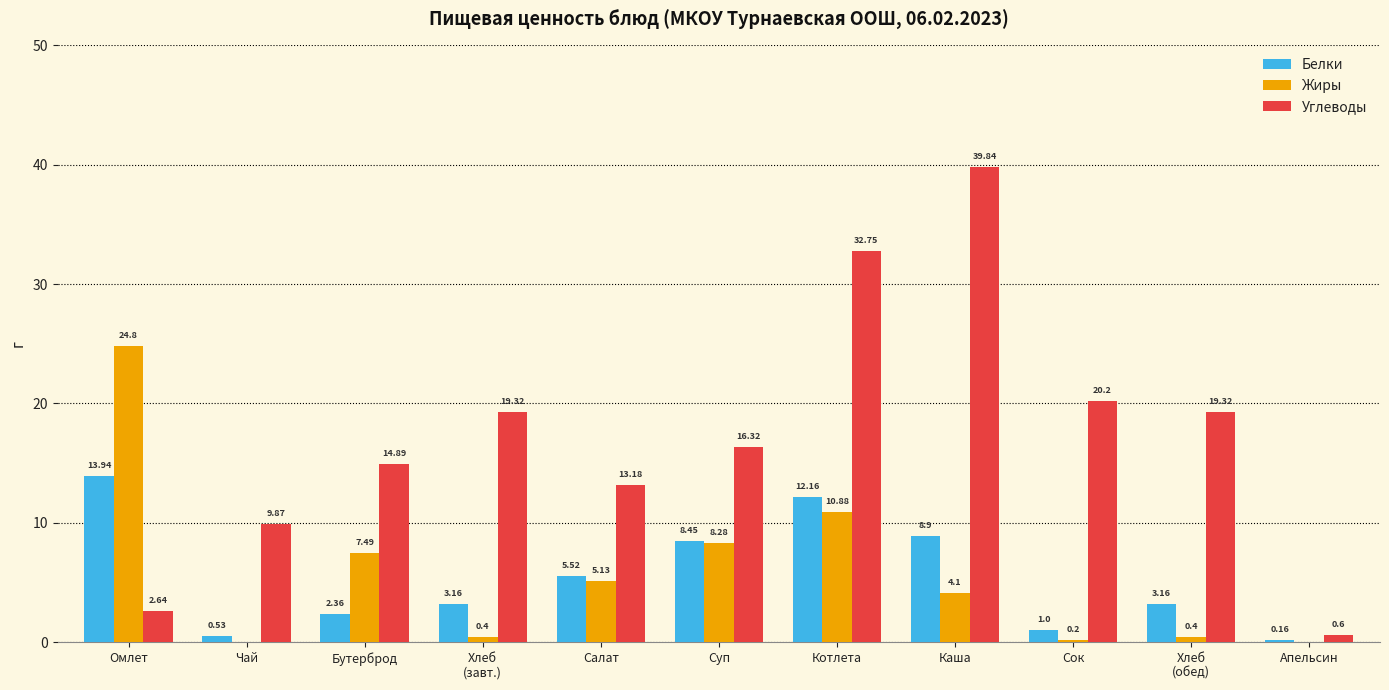

Which series has the largest total across all categories?

Углеводы